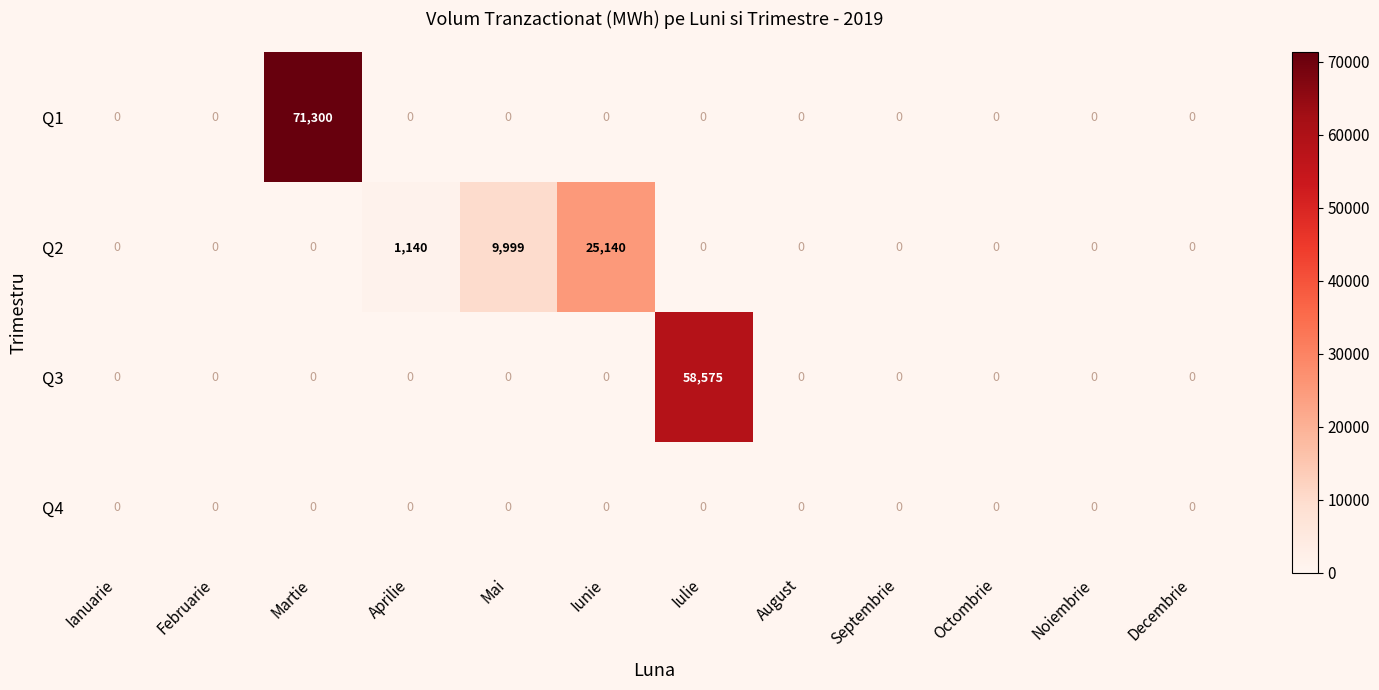

What is the maximum value for Q2?

25140